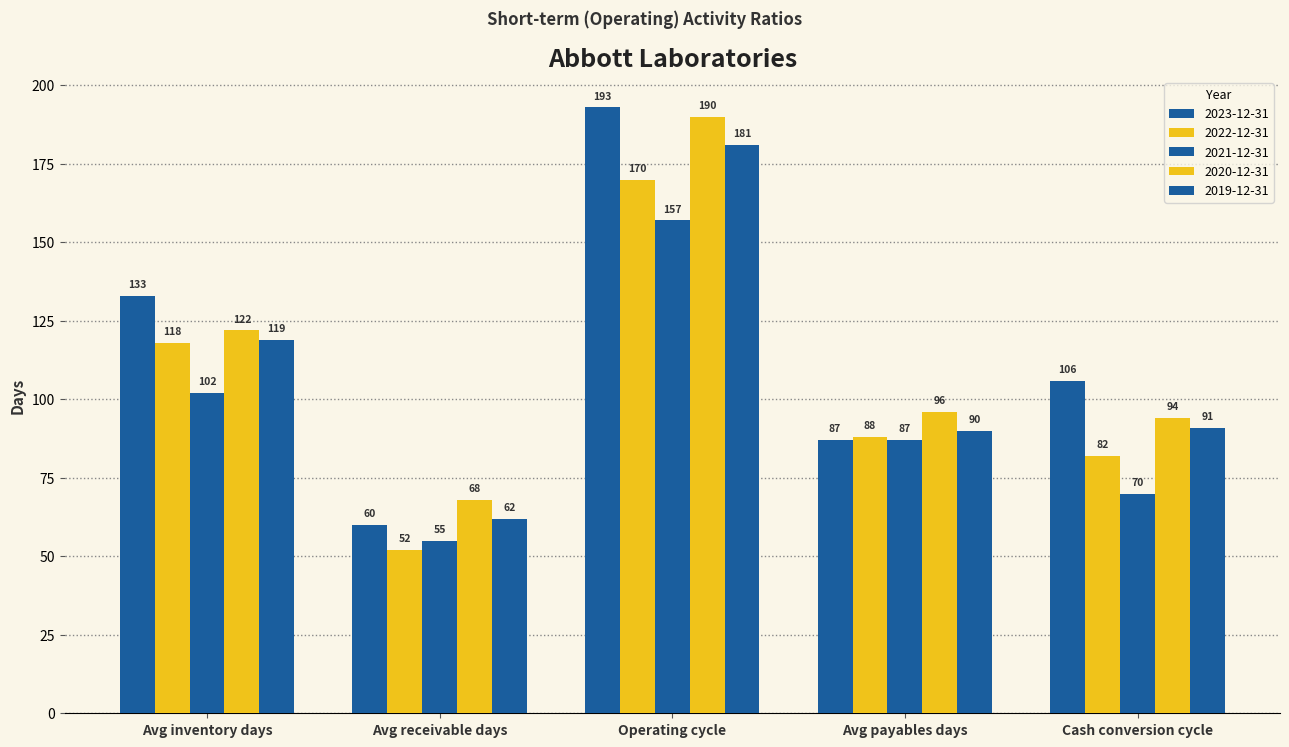

How many bars are there in each group?

5